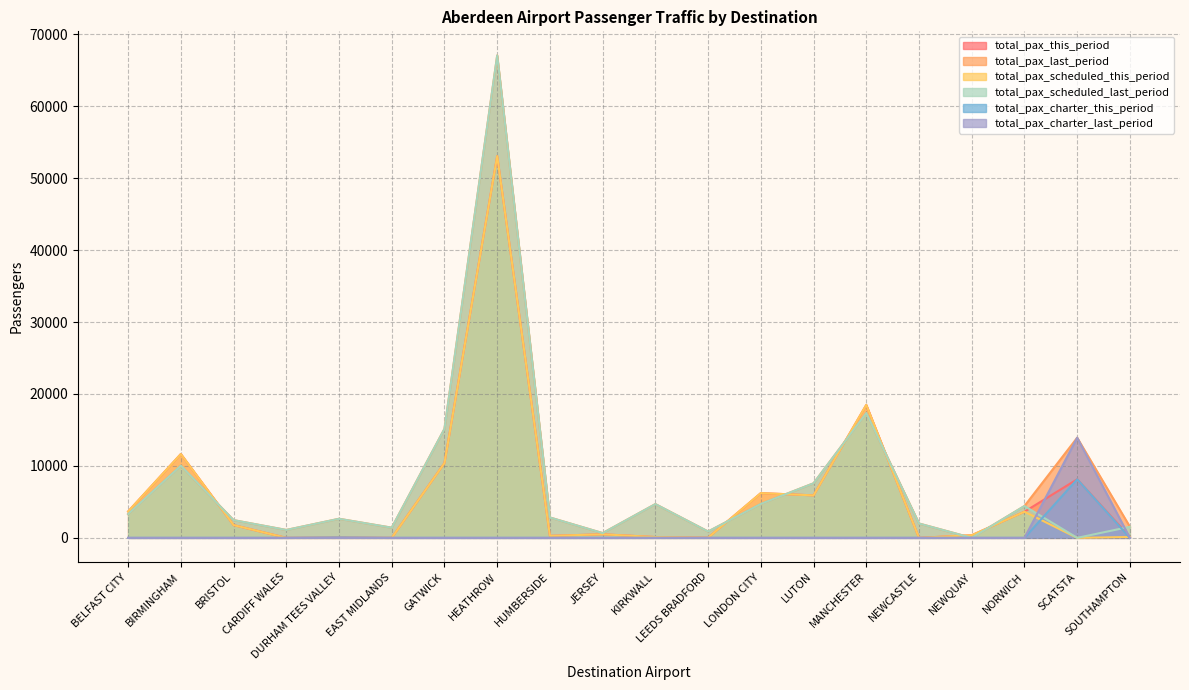

Which series has the largest total across all categories?

total_pax_last_period